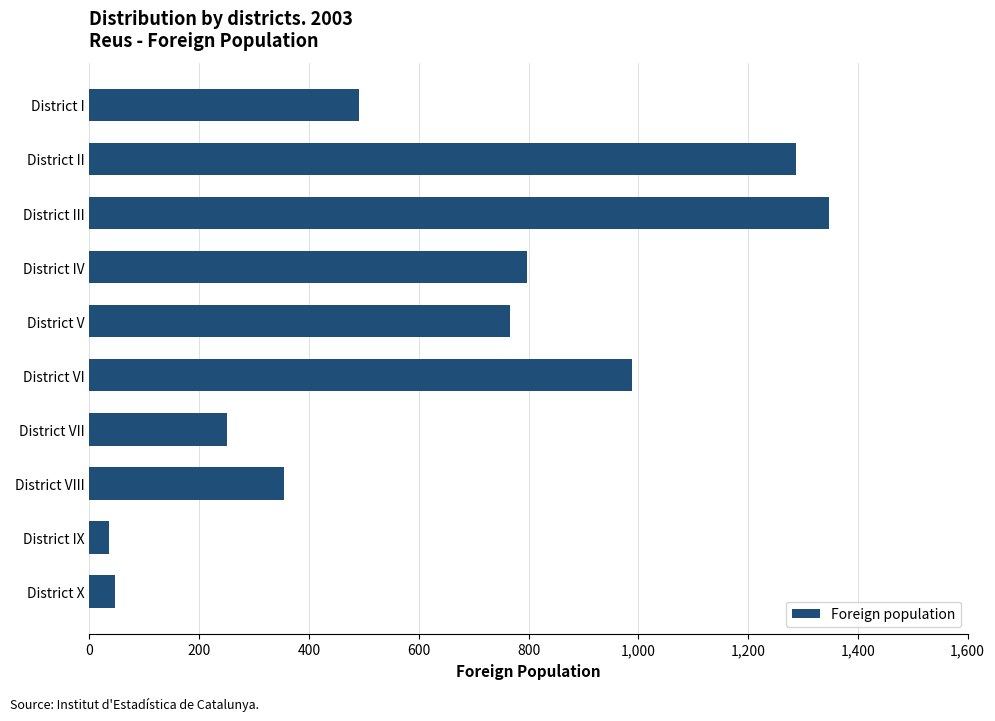

What is the change in value from District VIII to District III?

+992